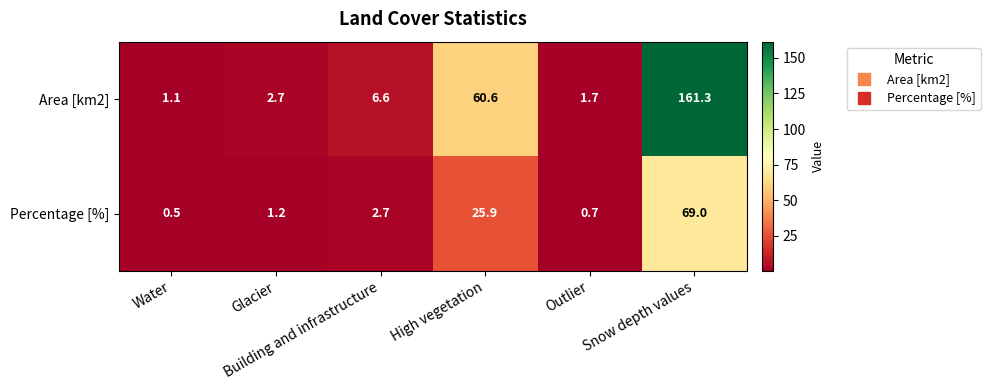

Rank the series by their maximum value, from highest to lowest.

Area [km2], Percentage [%]